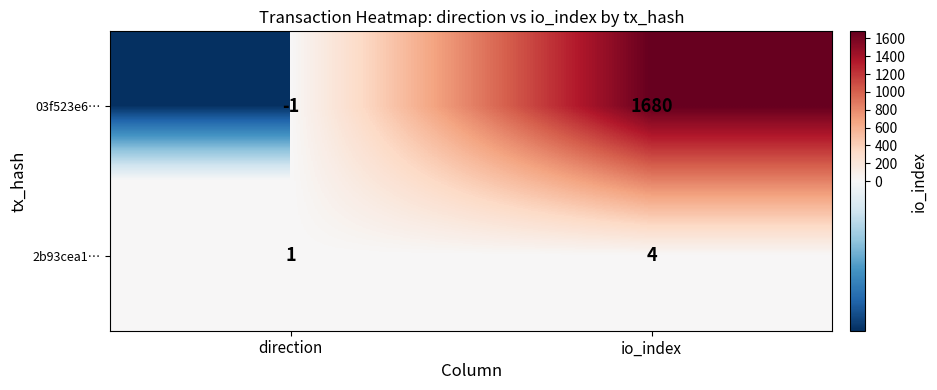

How many series are shown in this chart?

2